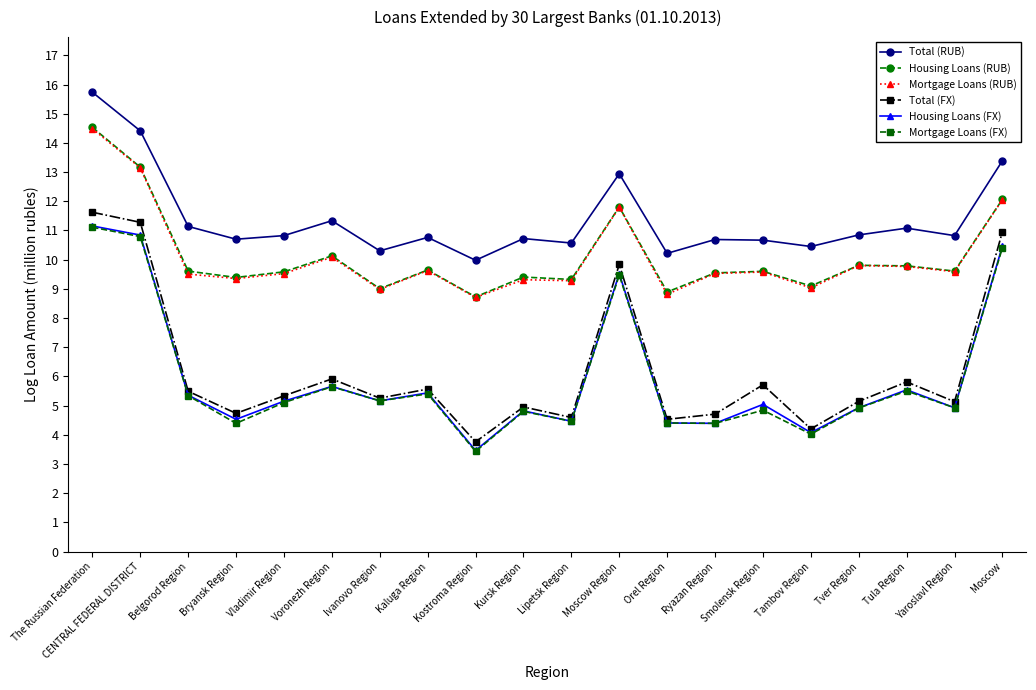

What is the average value of the Total (FX) series?

6.2